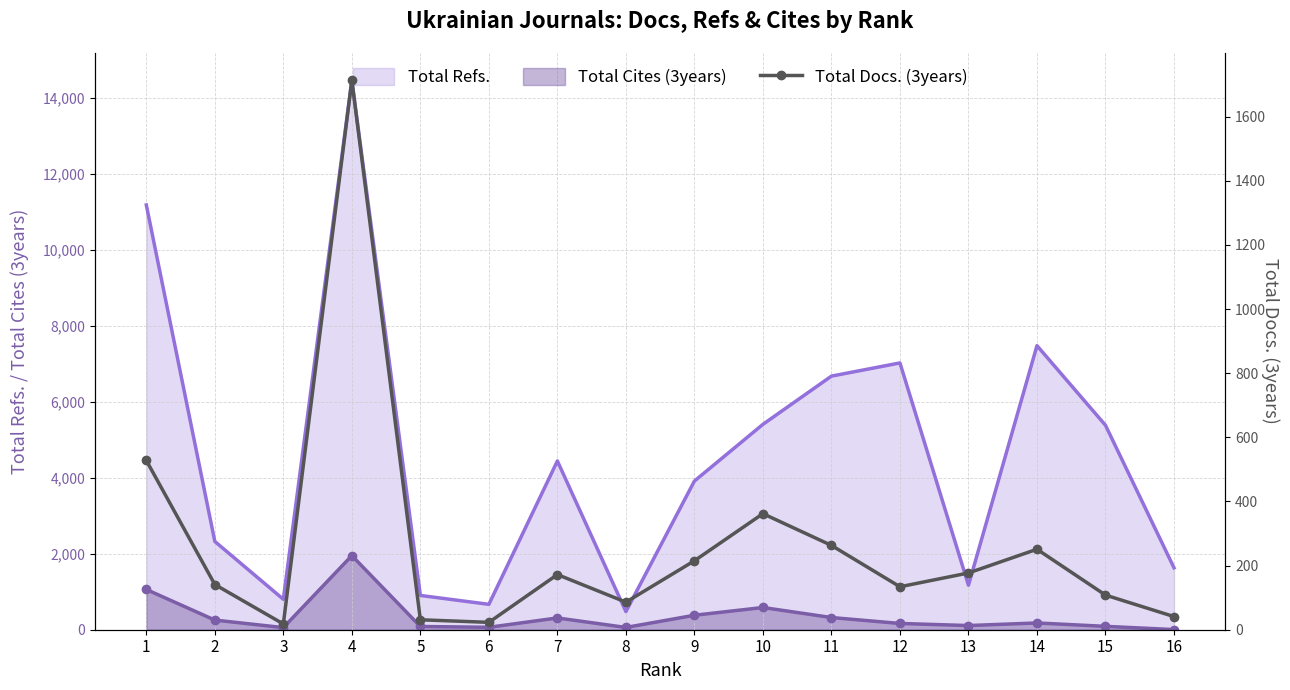

True or false: Total Refs. and Total Cites (3years) intersect in this chart.

False